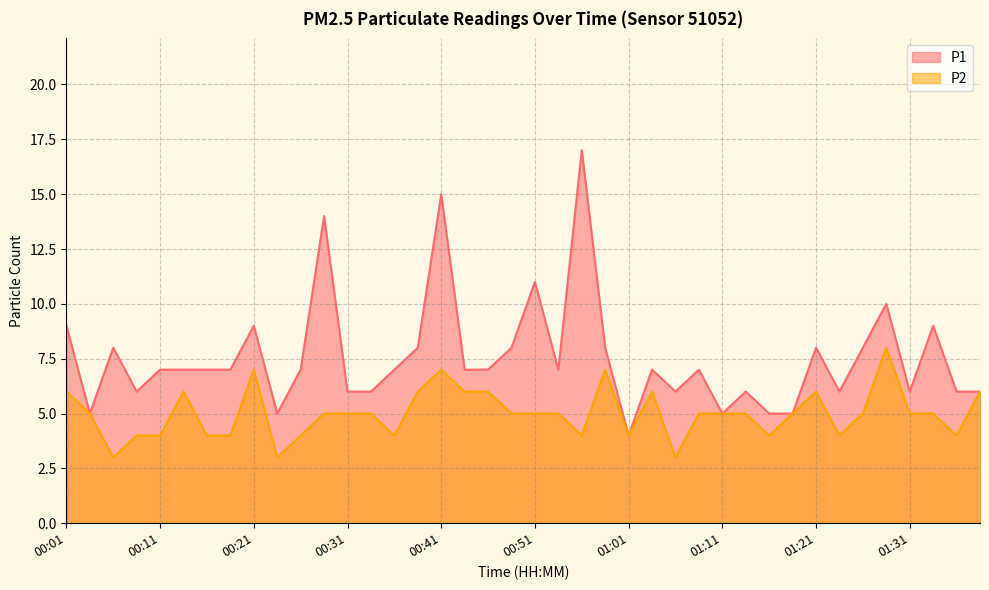

What is the value of the P1 point at the 38th from the left?

9